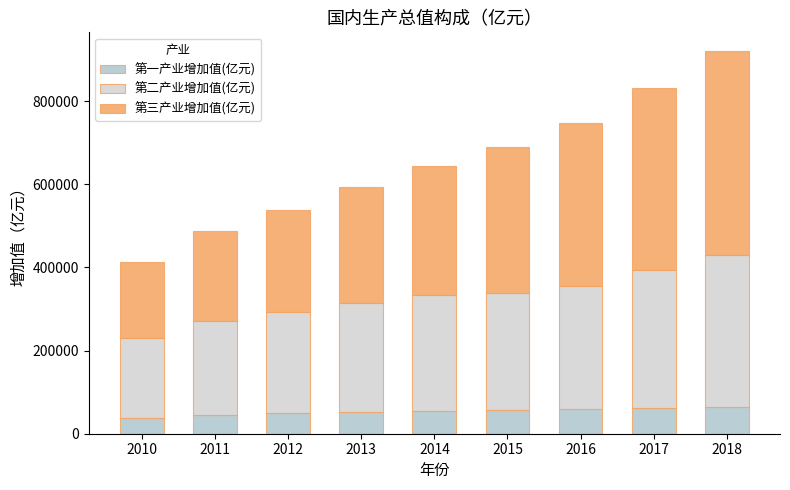

At which label does 第一产业增加值(亿元) first exceed 55626?

2014